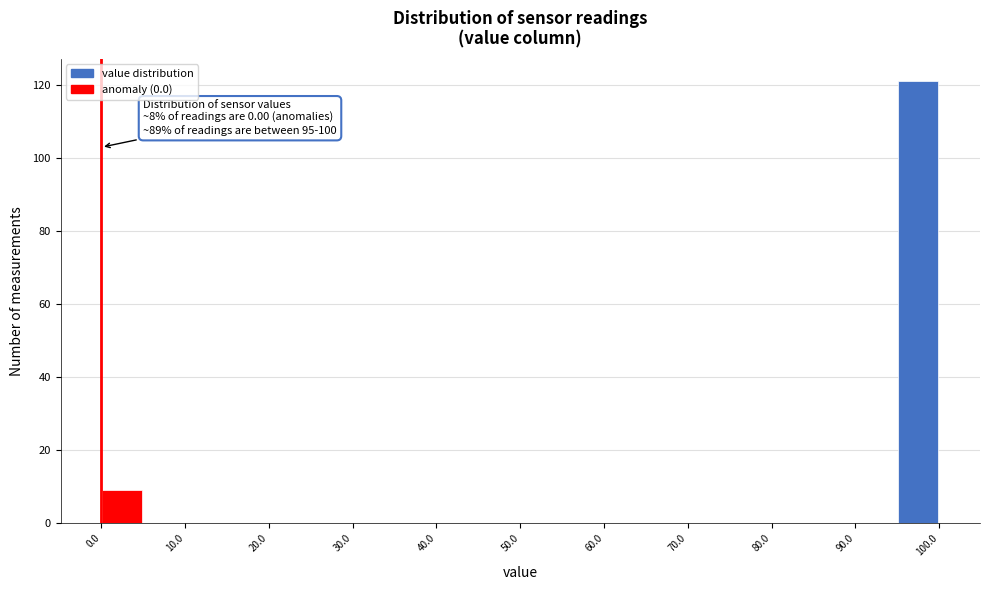

Which range on the x-axis has the tallest bar?

95 to 100